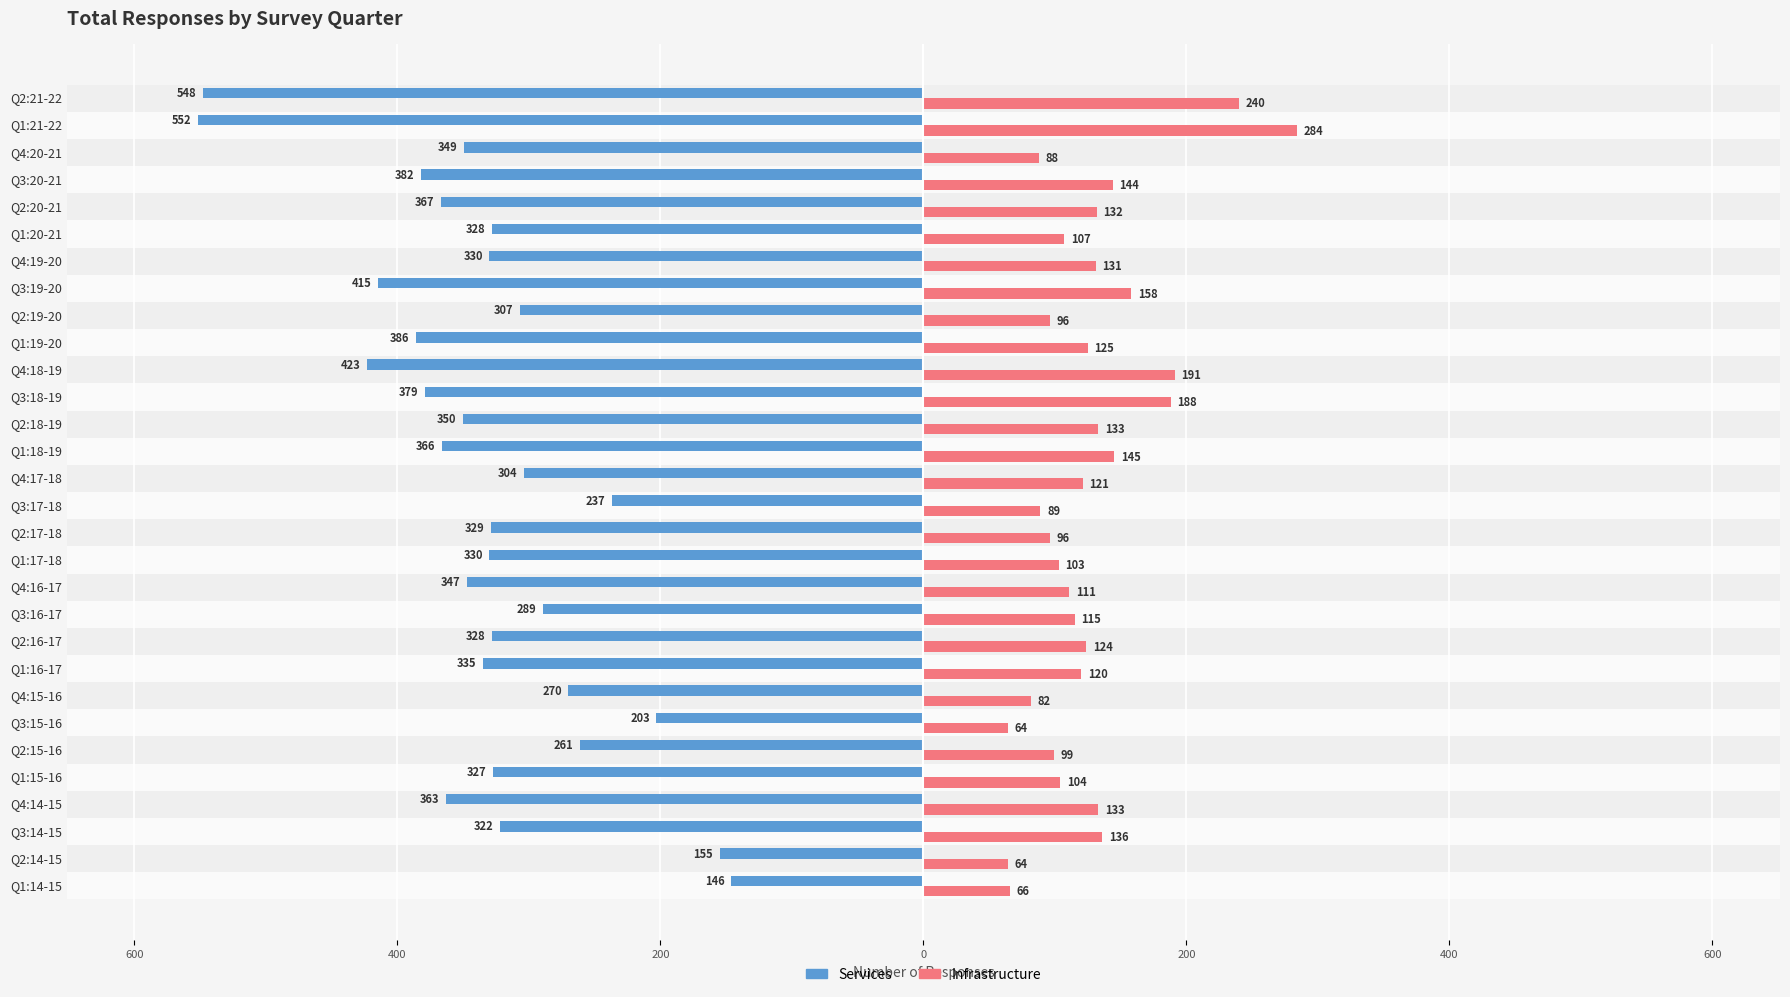

What are all the series names shown in the legend?

Services, Infrastructure